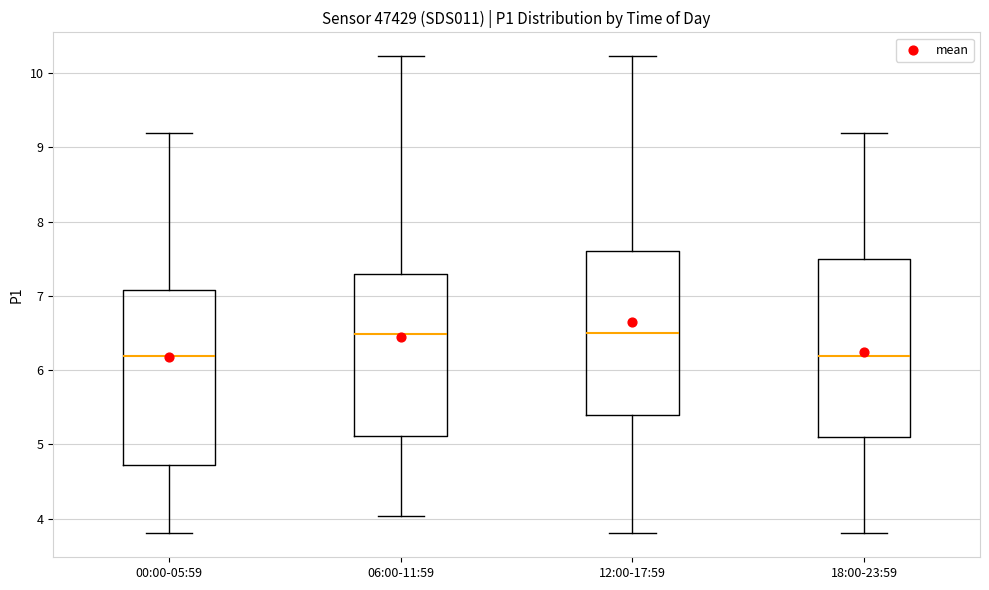

Where does the lower whisker of the box for 12:00-17:59 end on the y-axis? The values are not printed on the chart, so give them approximately, as read against the axis.

3.8